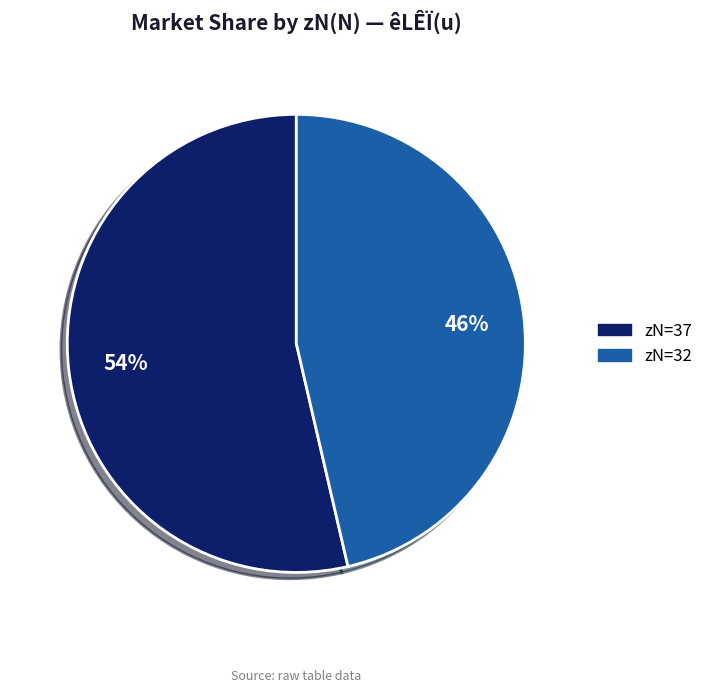

Do zN=32 and zN=37 together represent more than half of the pie?

Yes